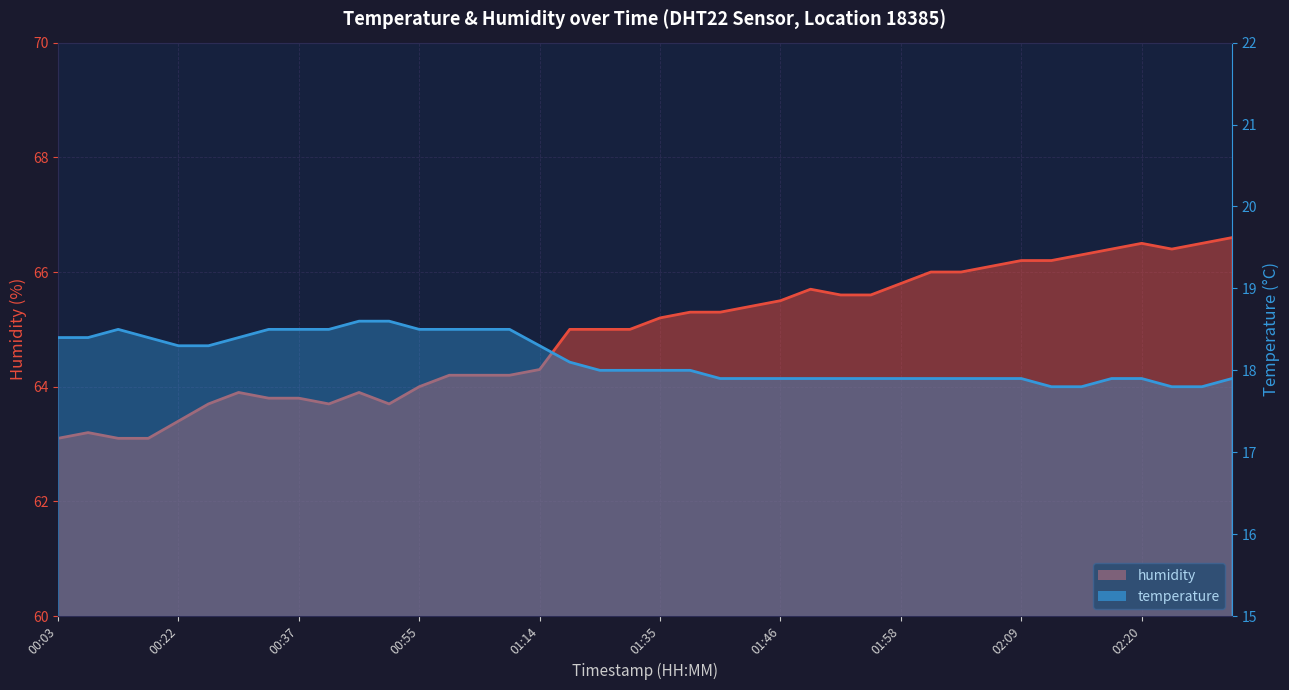

Count the number of data series in this chart.

2